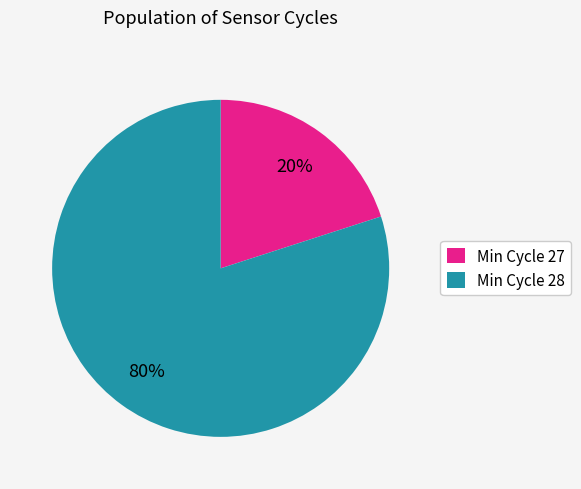

Rank the categories by value from lowest to highest.

Min Cycle 27, Min Cycle 28